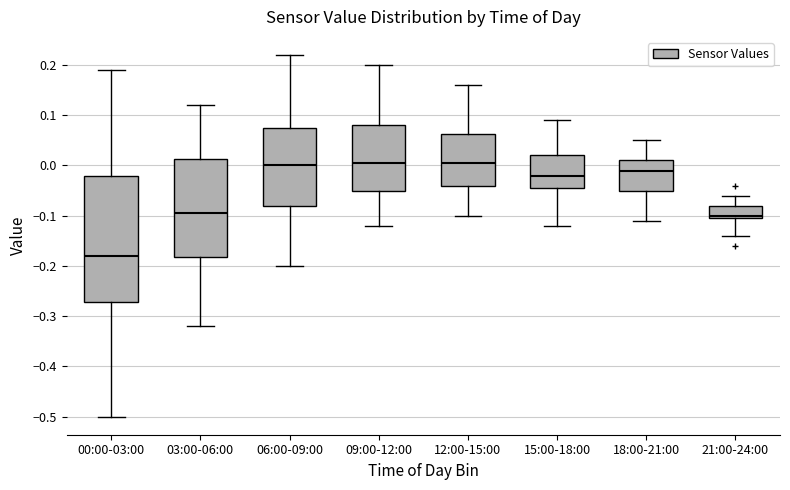

Reading left to right, read every box against the y-axis: the position of its median line, the range the box covers, and the ends of its whiskers. The values are not printed on the chart, so give them approximately, as read against the axis.

00:00-03:00: median -0.18, box -0.27 to -0.02, whiskers -0.50 to 0.19
03:00-06:00: median -0.09, box -0.18 to 0.01, whiskers -0.32 to 0.12
06:00-09:00: median 0.00, box -0.08 to 0.08, whiskers -0.20 to 0.22
09:00-12:00: median 0.01, box -0.05 to 0.08, whiskers -0.12 to 0.20
12:00-15:00: median 0.01, box -0.04 to 0.06, whiskers -0.10 to 0.16
15:00-18:00: median -0.02, box -0.04 to 0.02, whiskers -0.12 to 0.09
18:00-21:00: median -0.01, box -0.05 to 0.01, whiskers -0.11 to 0.05
21:00-24:00: median -0.10 (just above the box's lower edge), box -0.10 to -0.08, whiskers -0.14 to -0.06